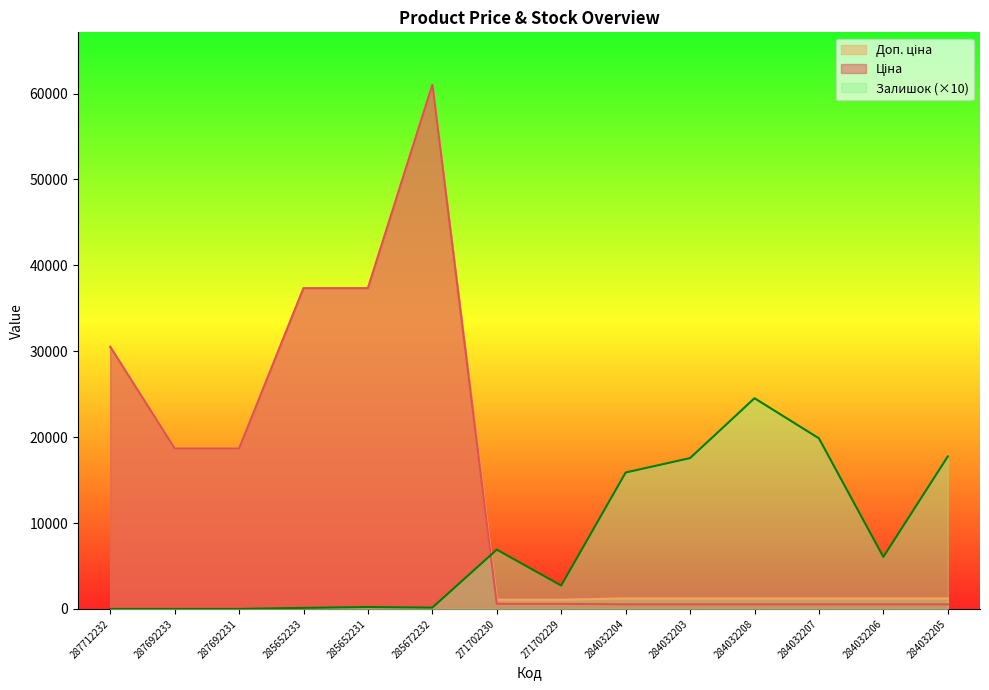

How many interior local peaks does the Залишок series have?

3